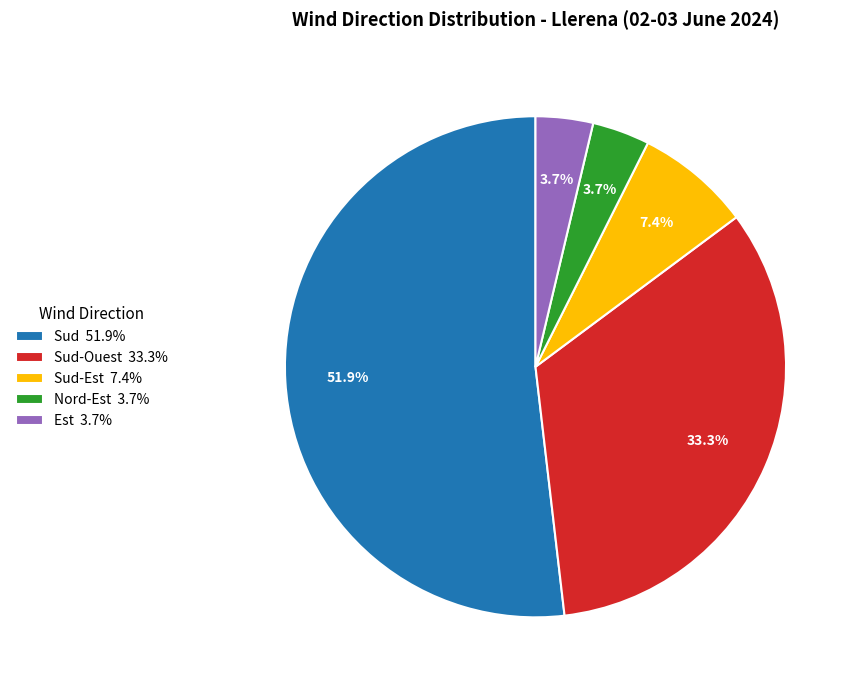

What is the largest slice in the pie chart?

Sud 51.9%